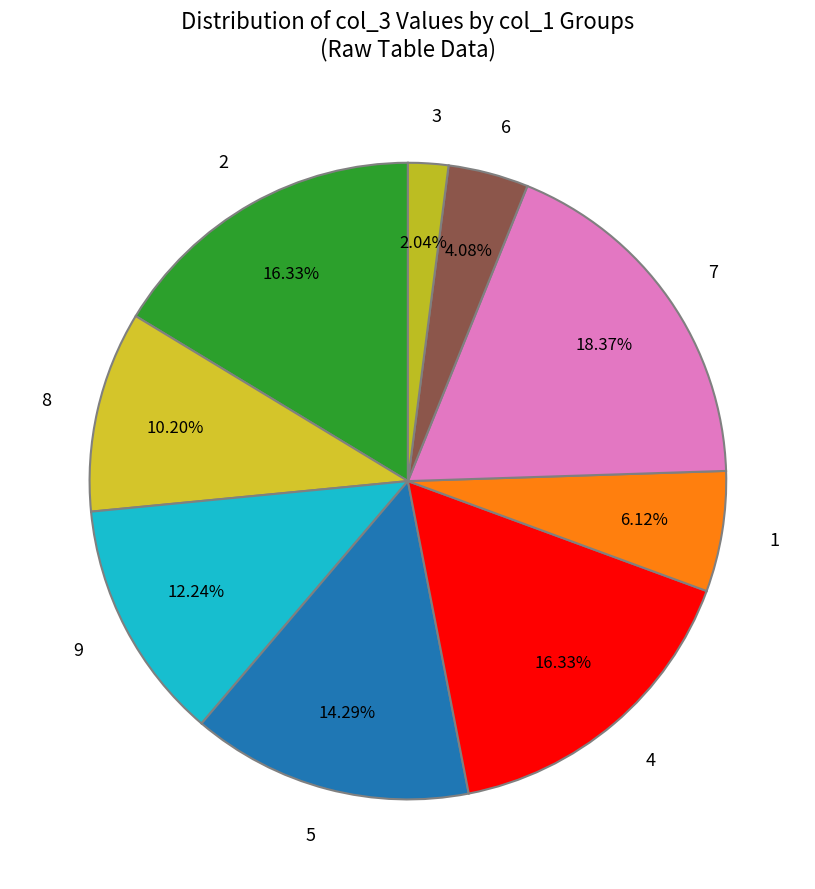

Is the sum of 2 and 3 greater than half?

No